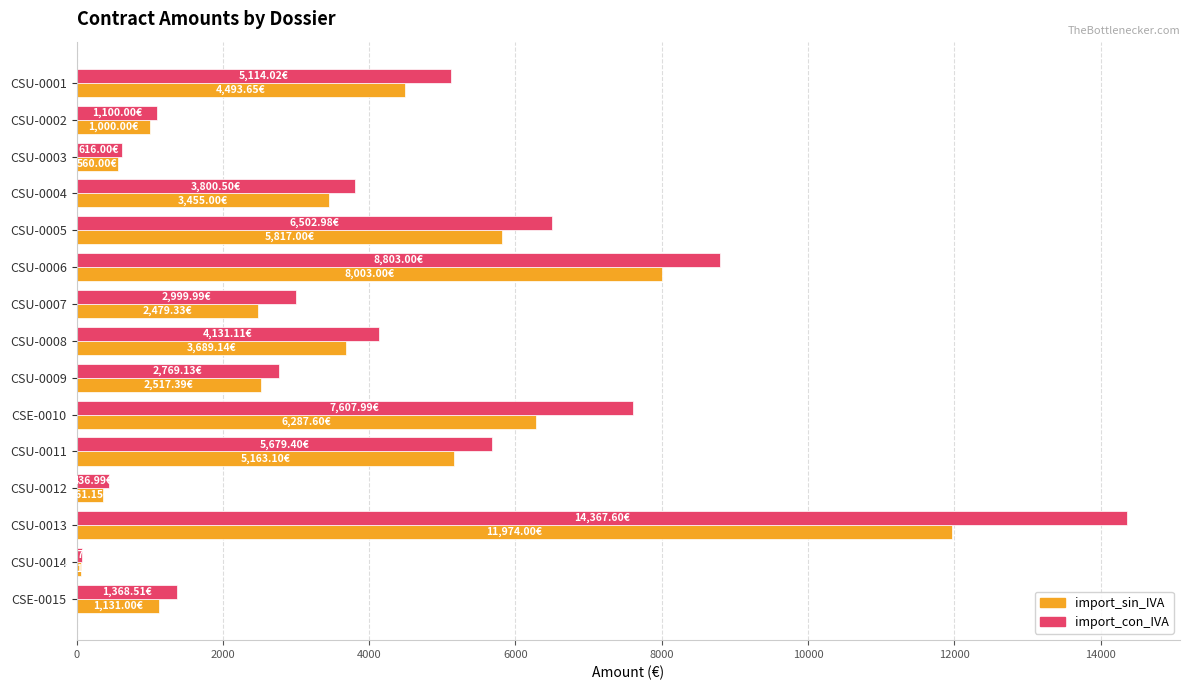

What is the difference between the import_con_IVA values at CSU-0005 and CSU-0006?

2300.0